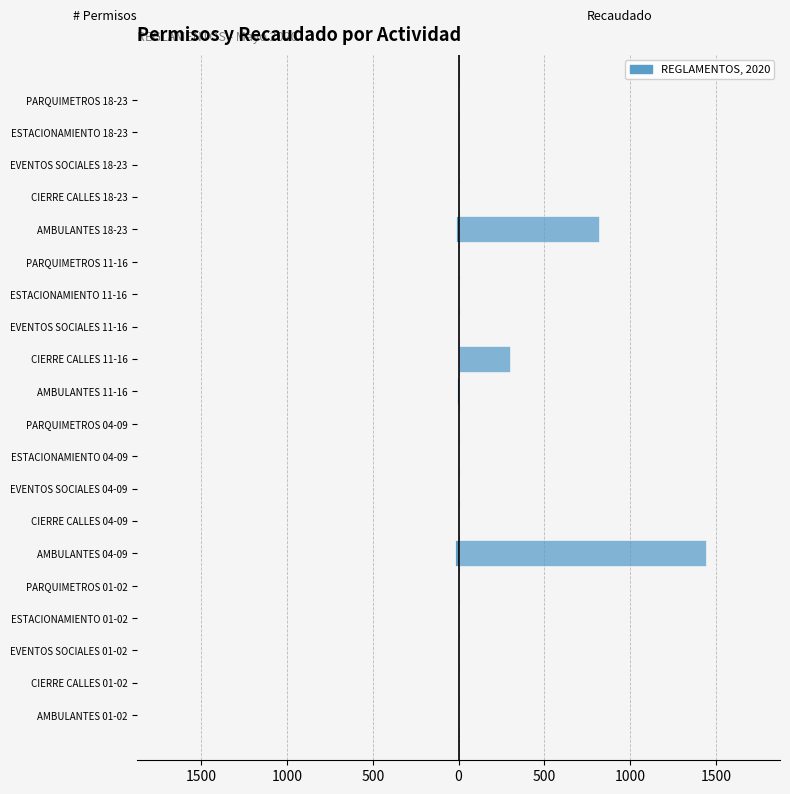

What is the difference between the maximum and minimum values in the # PERMISOS series?

21